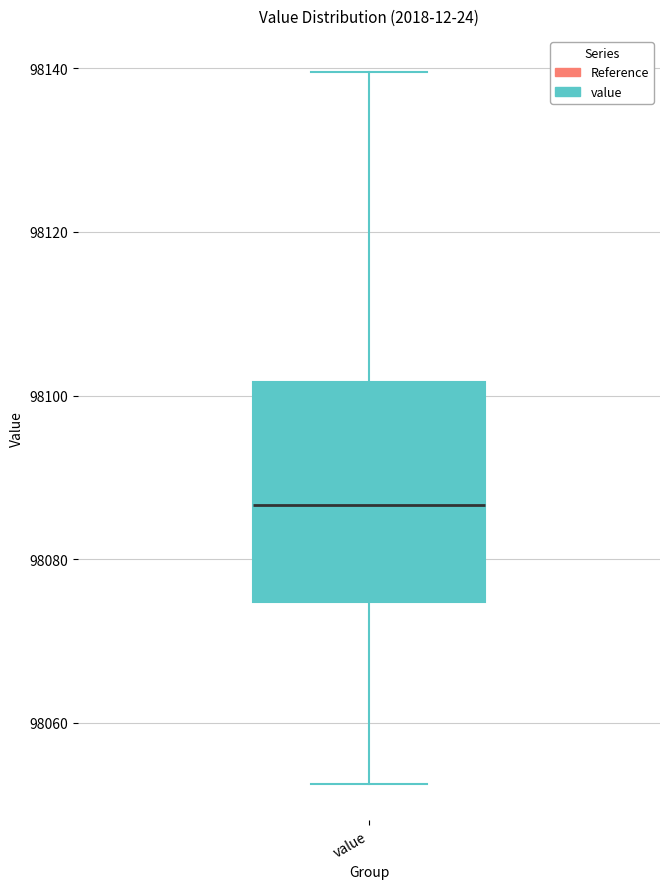

Transcribe this box plot: give where the median line is, the range the box spans, and where the two whiskers end, as read against the y-axis. The values are not printed on the chart, so give them approximately, as read against the axis.

median 98086, box 98074 to 98102, whiskers 98052 to 98140